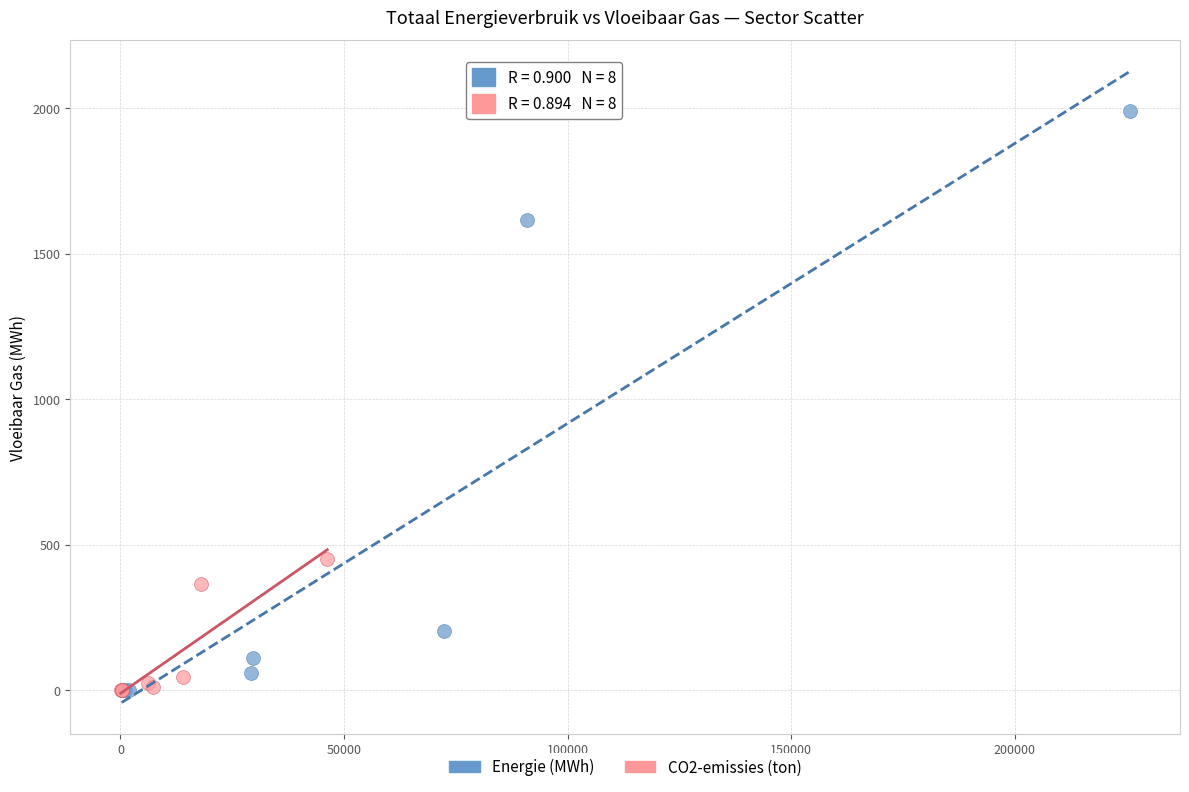

What are all the series names shown in the legend?

Energie (MWh), CO2-emissies (ton)